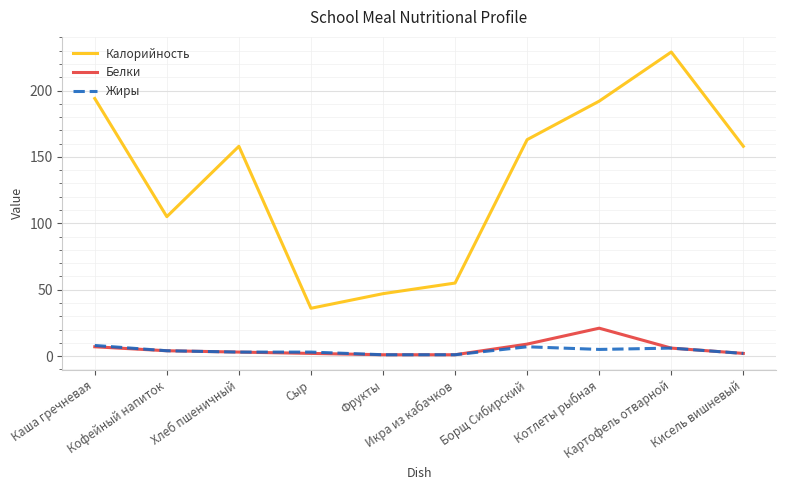

Which series has the widest spread of values?

Калорийность